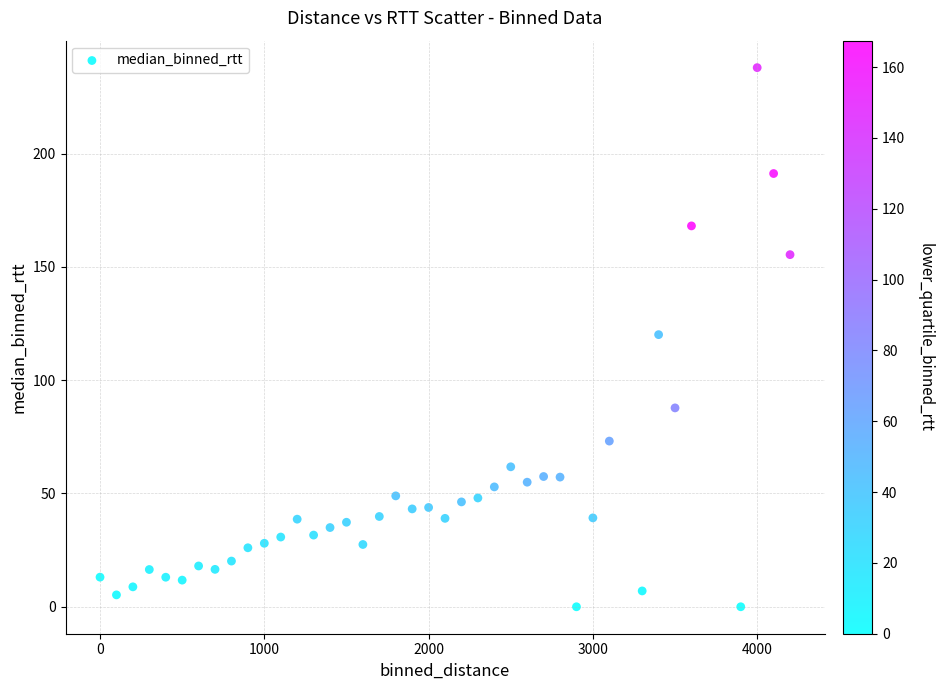

What is the range of Y values (max minus min)?

237.9